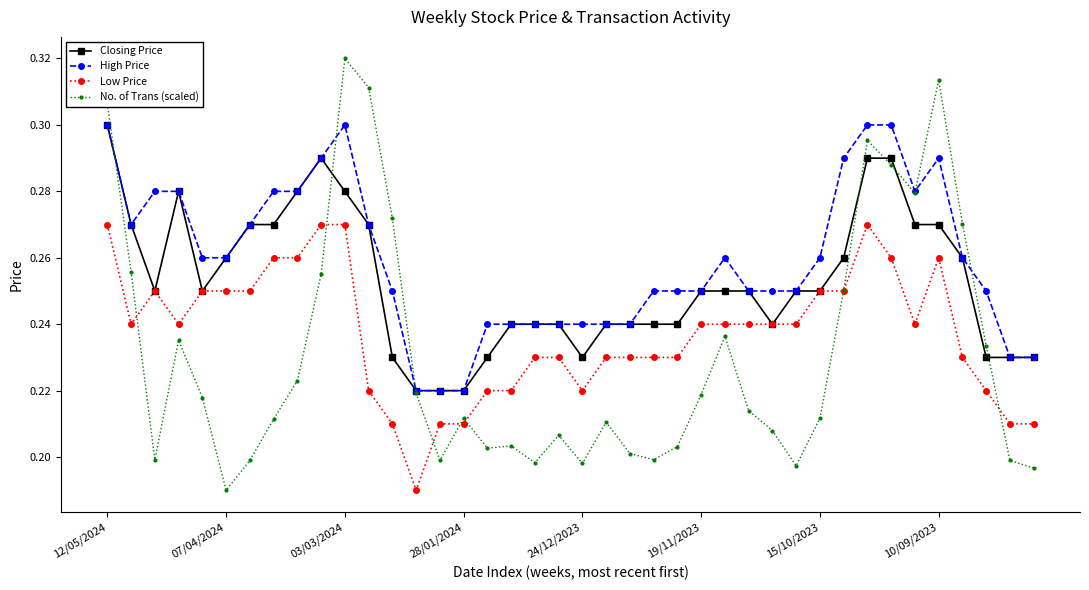

Which series has the largest total across all categories?

High Price